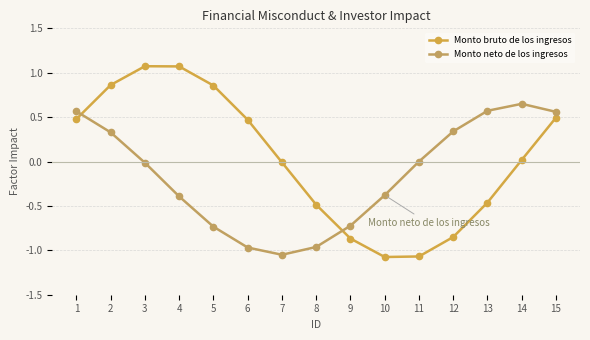

What is the sum of the Monto bruto de los ingresos values at 5 and 4?

1.9